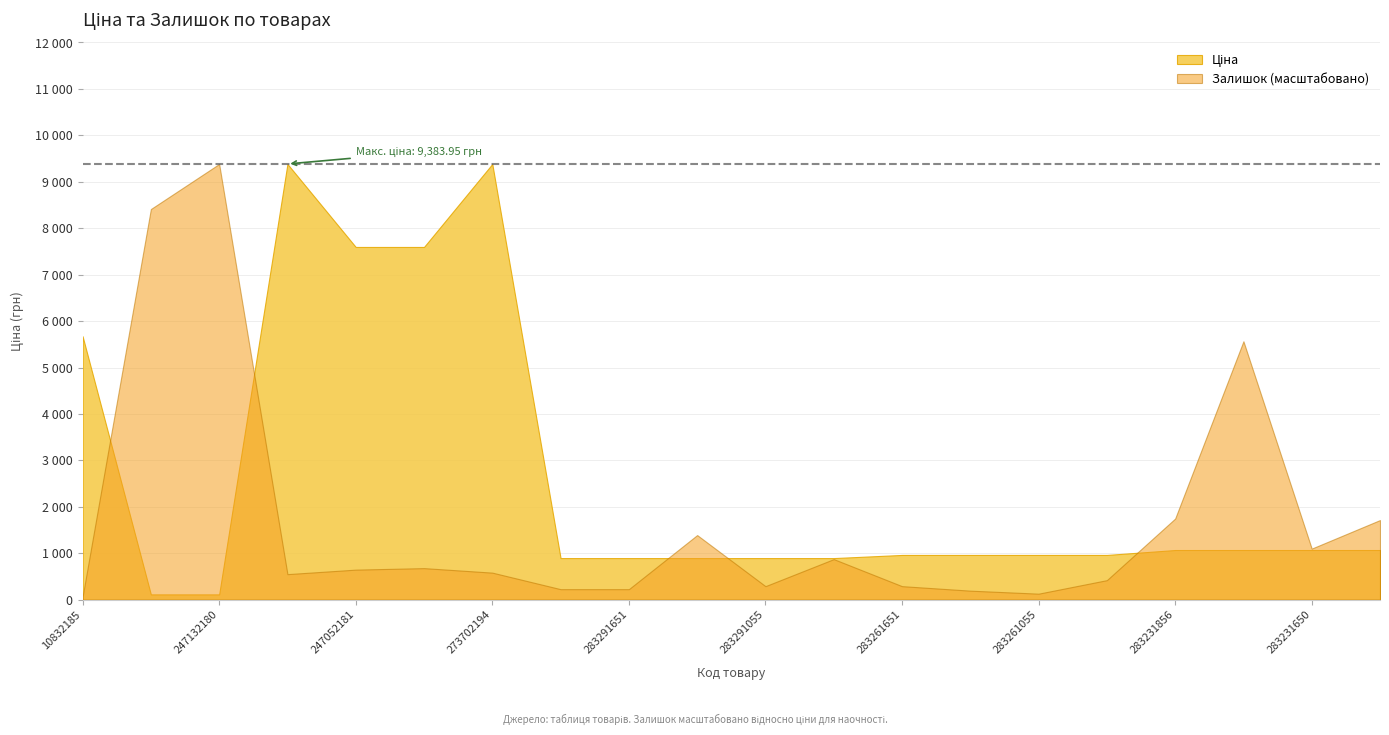

Is it true that Залишок equals 2.0 at 10832185?

True